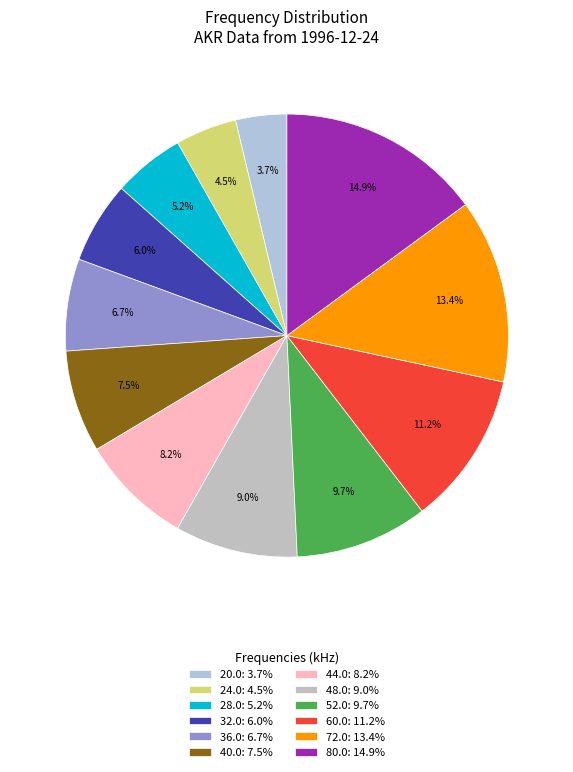

How many segments does this pie chart have?

12